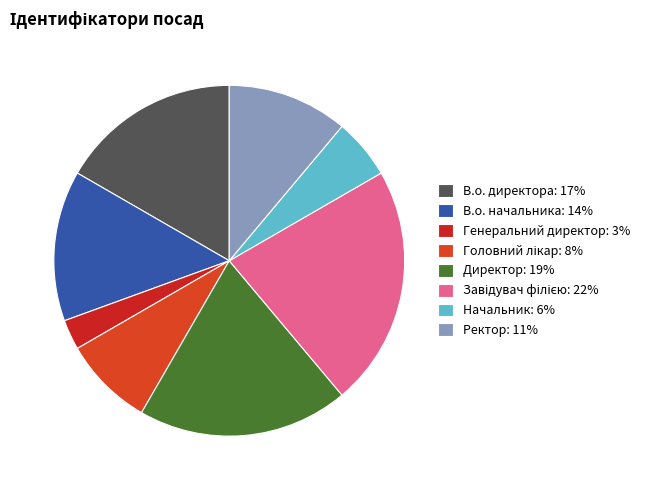

To the nearest percent, what percentage of the pie is Завідувач філією?

22%